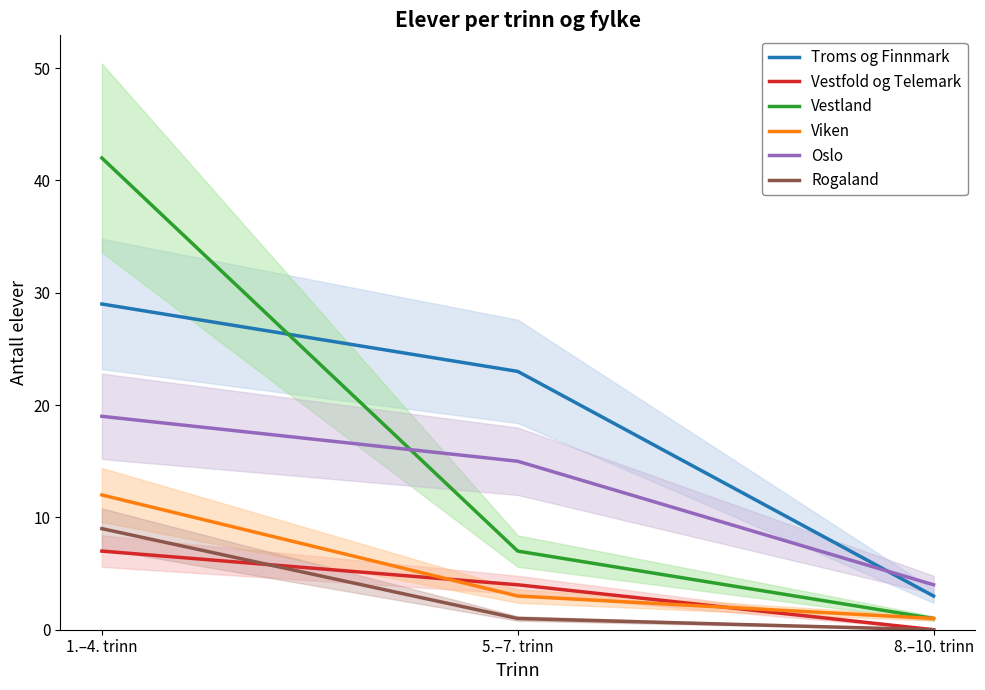

List the labels in order of Troms og Finnmark value, smallest first.

8.–10. trinn, 5.–7. trinn, 1.–4. trinn